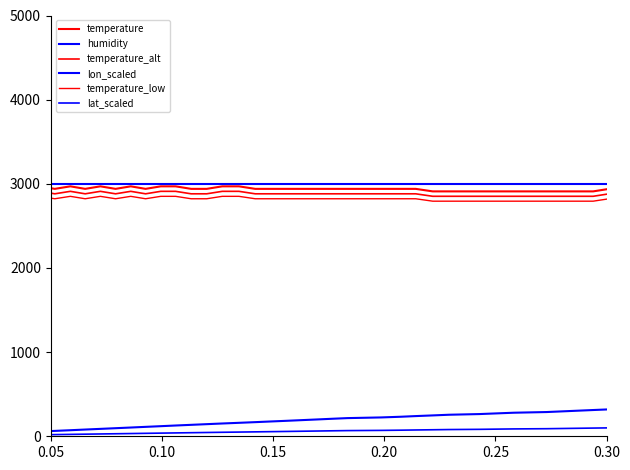

True or false: lat_scaled and lon_scaled intersect in this chart.

False